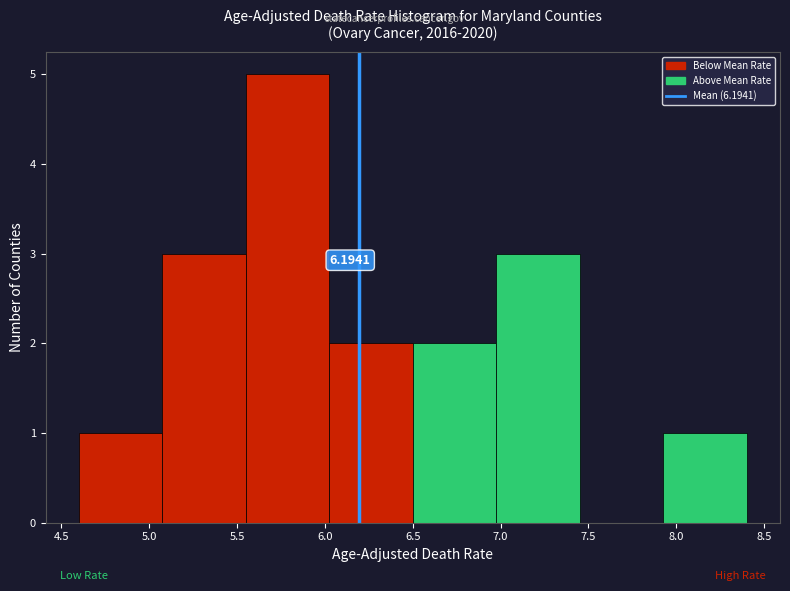

Over which range of the x-axis is the bar tallest?

5.550 to 6.025